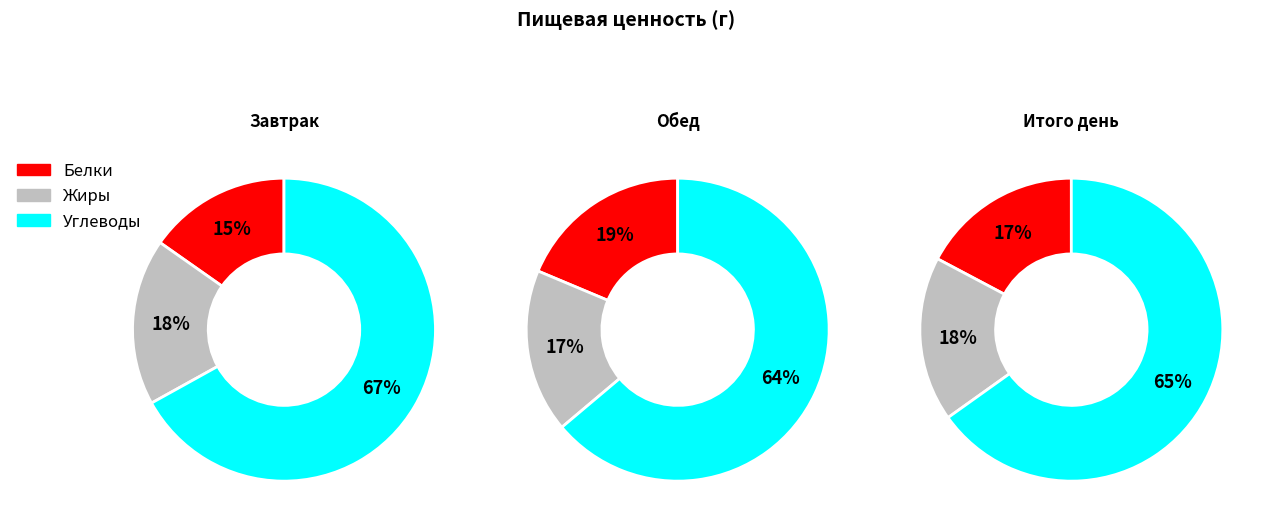

To the nearest percent, what percentage of the pie is Обед?

63%